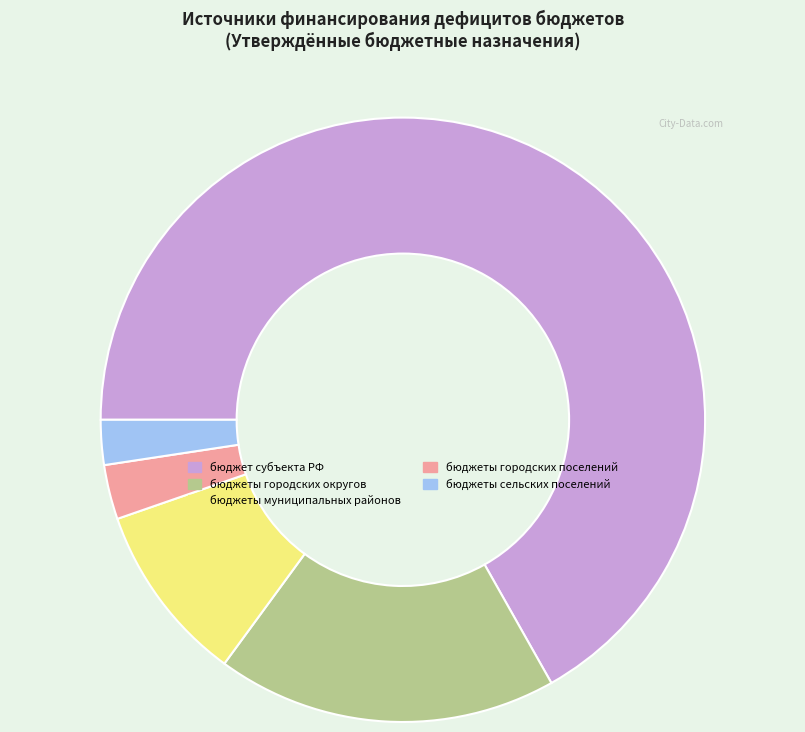

The бюджеты муниципальных районов slice represents 5% of the pie. True or false?

False